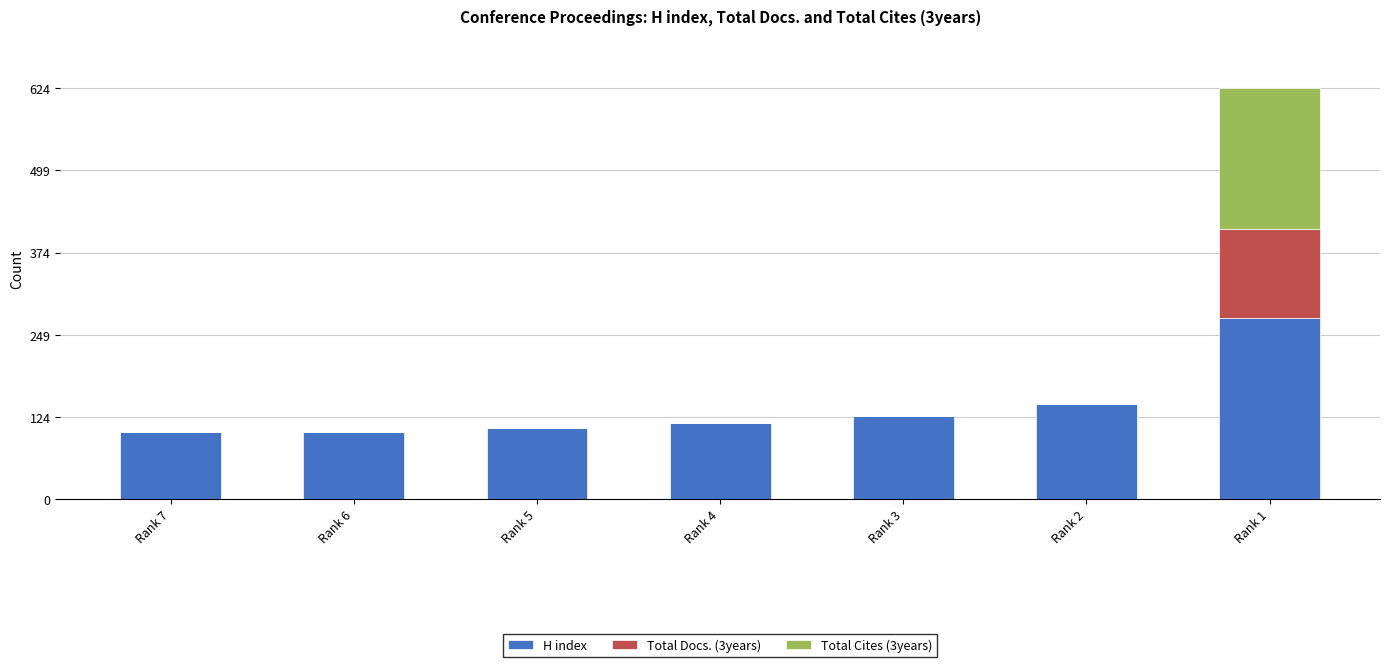

Does the chart contain stacked bars?

Yes